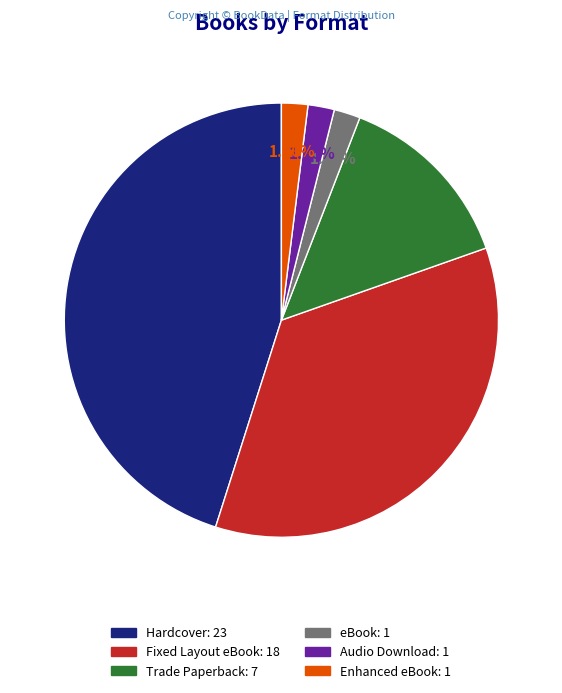

To the nearest percent, what is the difference between the Audio Download and Fixed Layout eBook slice percentages?

33%